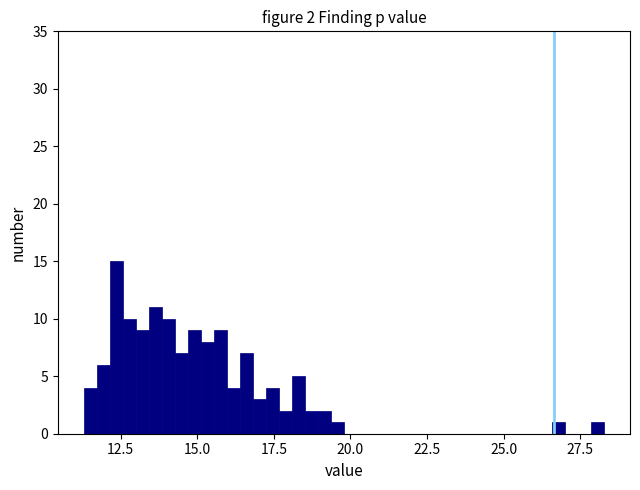

Around what value on the x-axis is the tallest bar? Give the approximate position of its centre, as read against the axis.

12.5